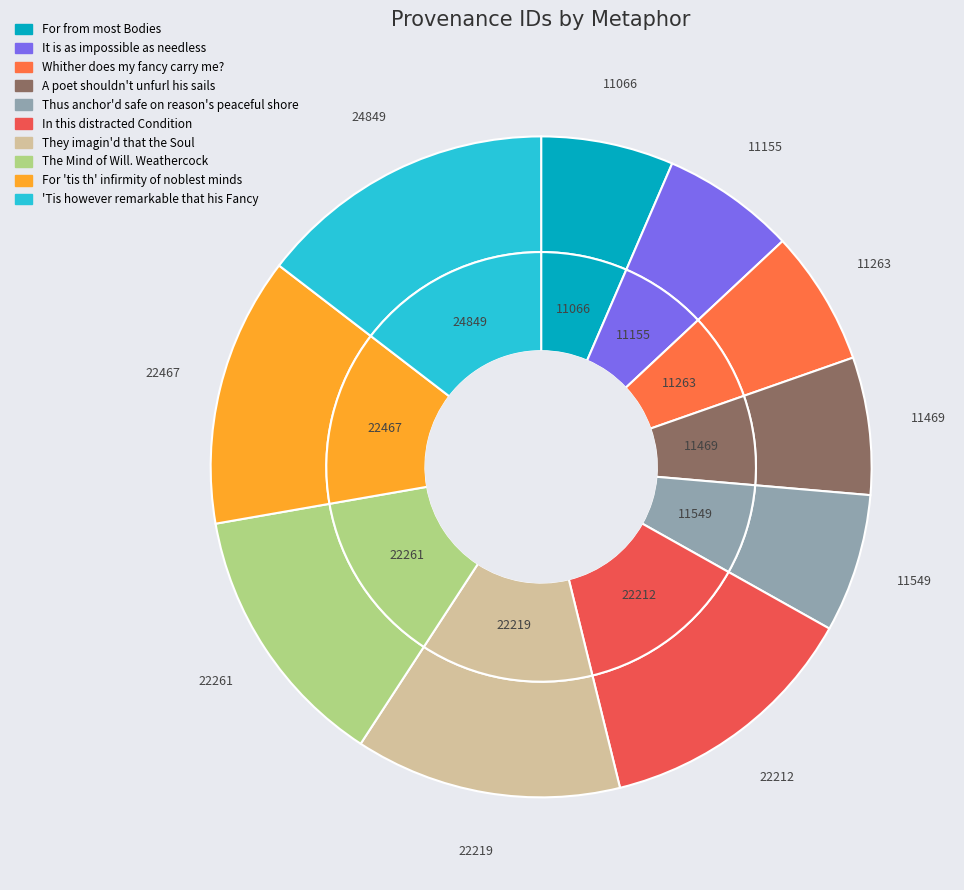

Is there a majority slice in this chart?

No